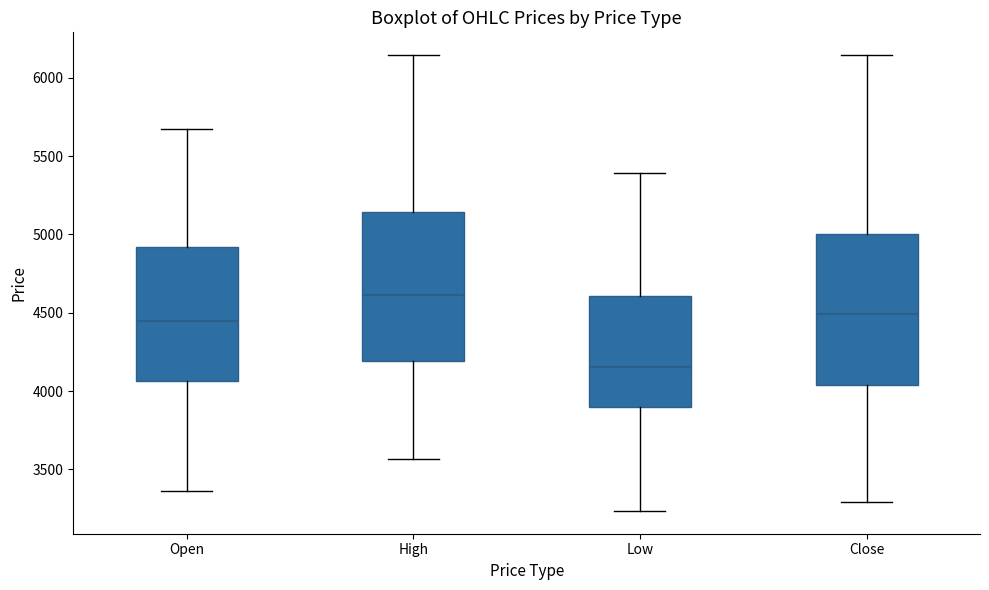

Reading left to right, transcribe this box plot: for each box, give where its median line is, the range the box spans, and where its two whiskers end, as read against the y-axis. The values are not printed on the chart, so give them approximately, as read against the axis.

Open: median 4450, box 4050 to 4900, whiskers 3350 to 5700
High: median 4600, box 4200 to 5150, whiskers 3550 to 6150
Low: median 4150, box 3900 to 4600, whiskers 3250 to 5400
Close: median 4500, box 4050 to 5000, whiskers 3300 to 6150